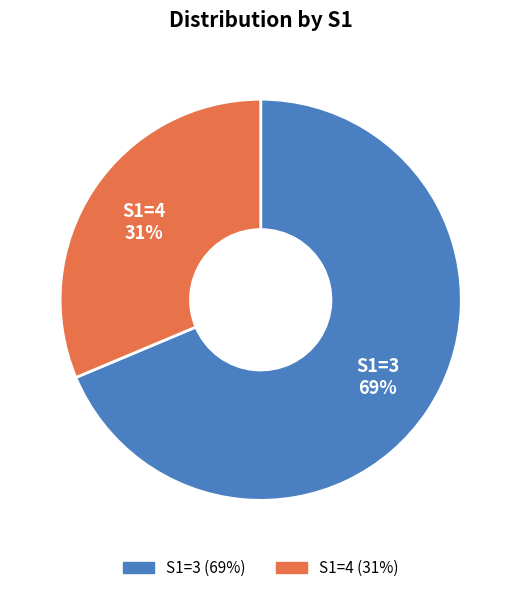

To the nearest percent, what is the average slice percentage?

50%